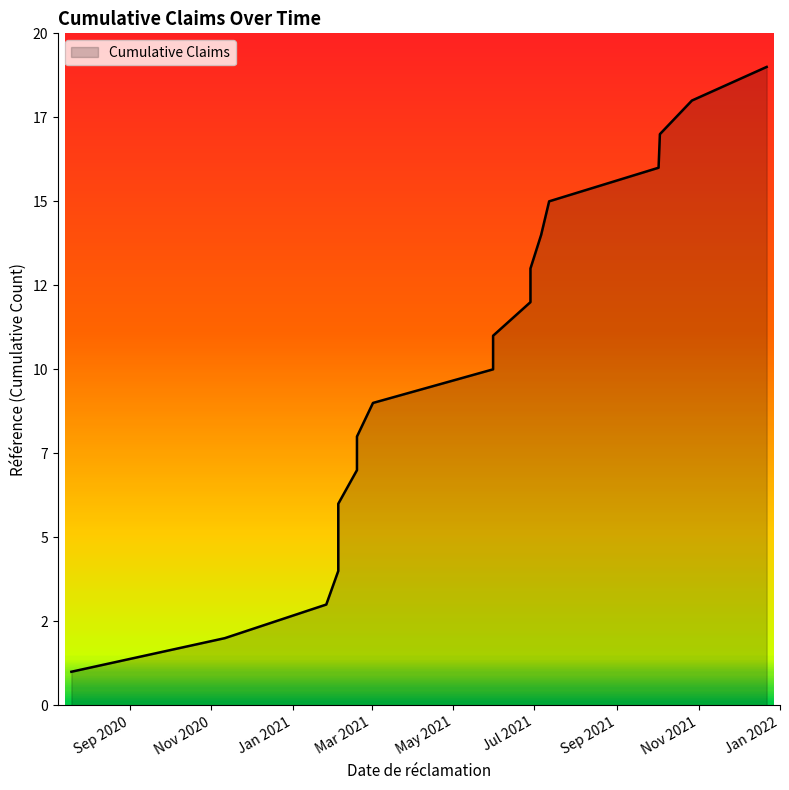

At which category does the chart reach its peak across all series?

2021-12-22